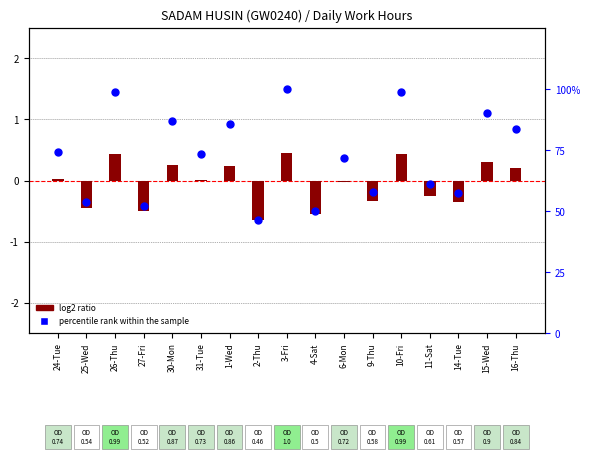

Which series contains the highest Y value?

percentile rank within the sample